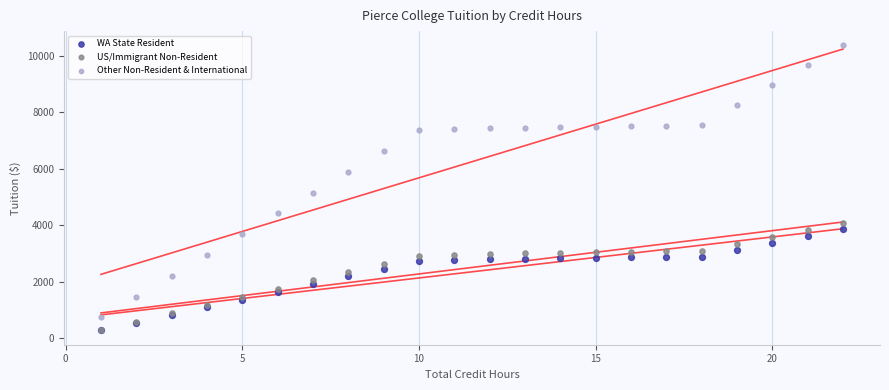

Across all series, what Y value is closest to 5318?

5151.2